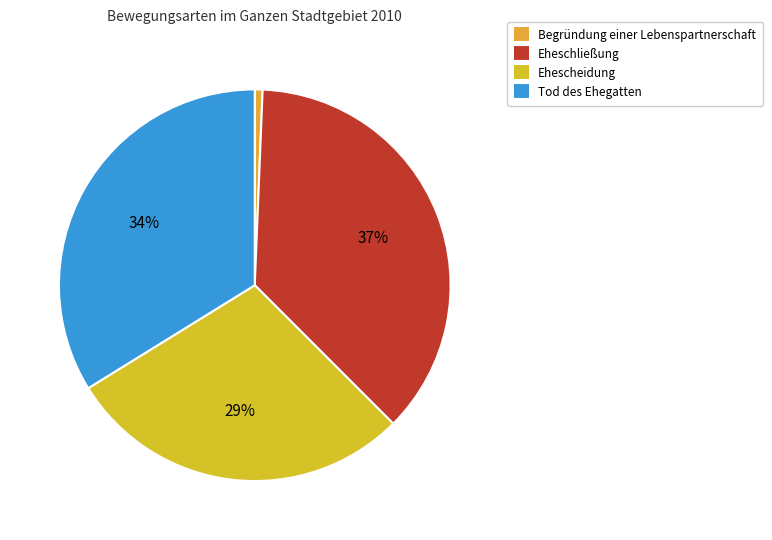

Do Ehescheidung and Eheschließung together represent more than half of the pie?

Yes